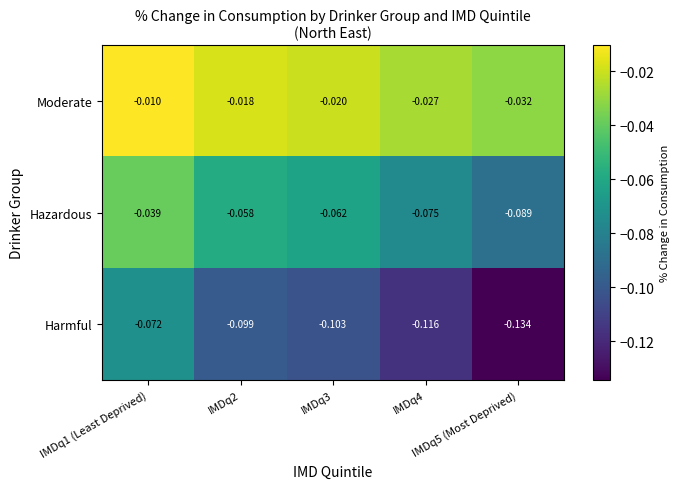

What is the difference between the highest and lowest values at IMDq2?

0.1